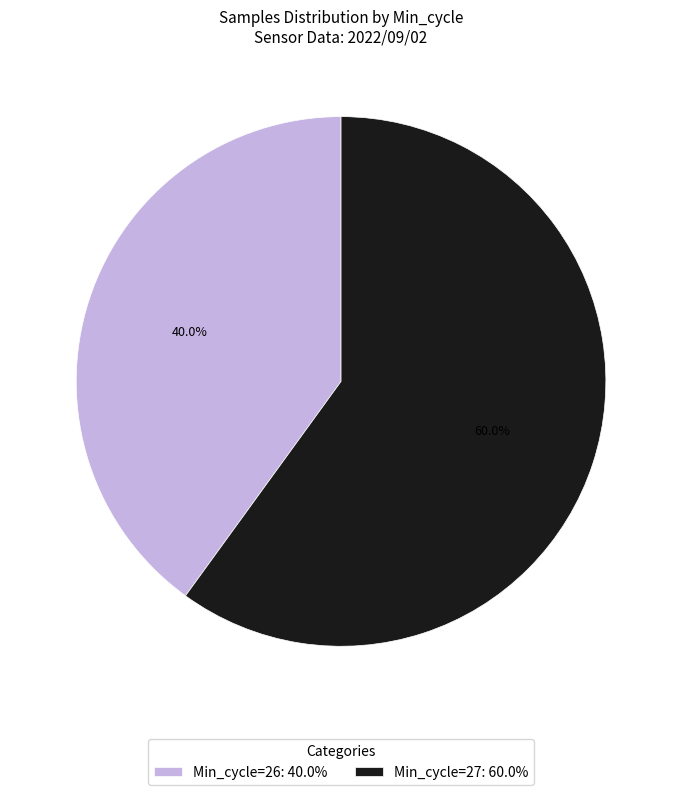

Which category has the biggest portion of the pie?

Min_cycle=27: 60.0%